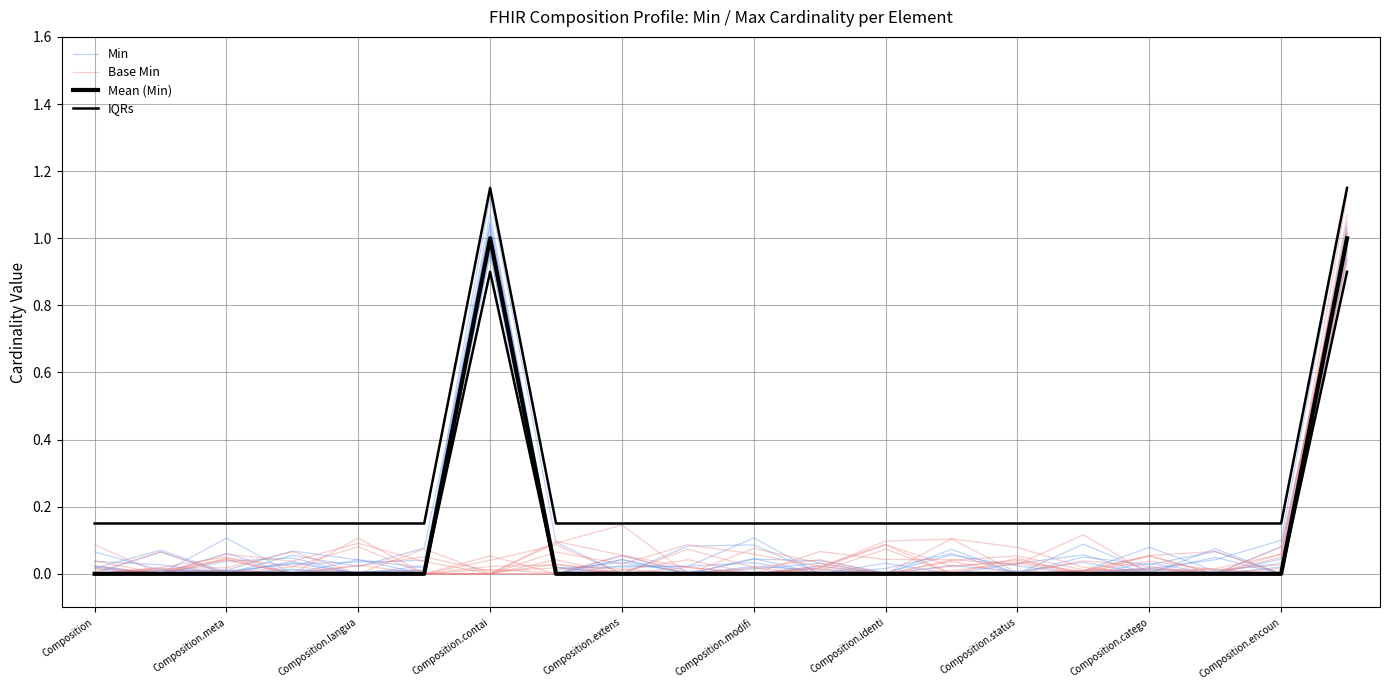

True or false: IQRs and Min cross at least once.

False